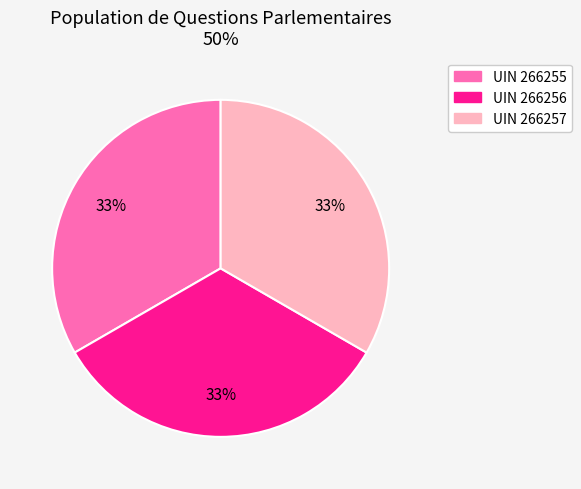

To the nearest percent, what is the average slice percentage?

33%